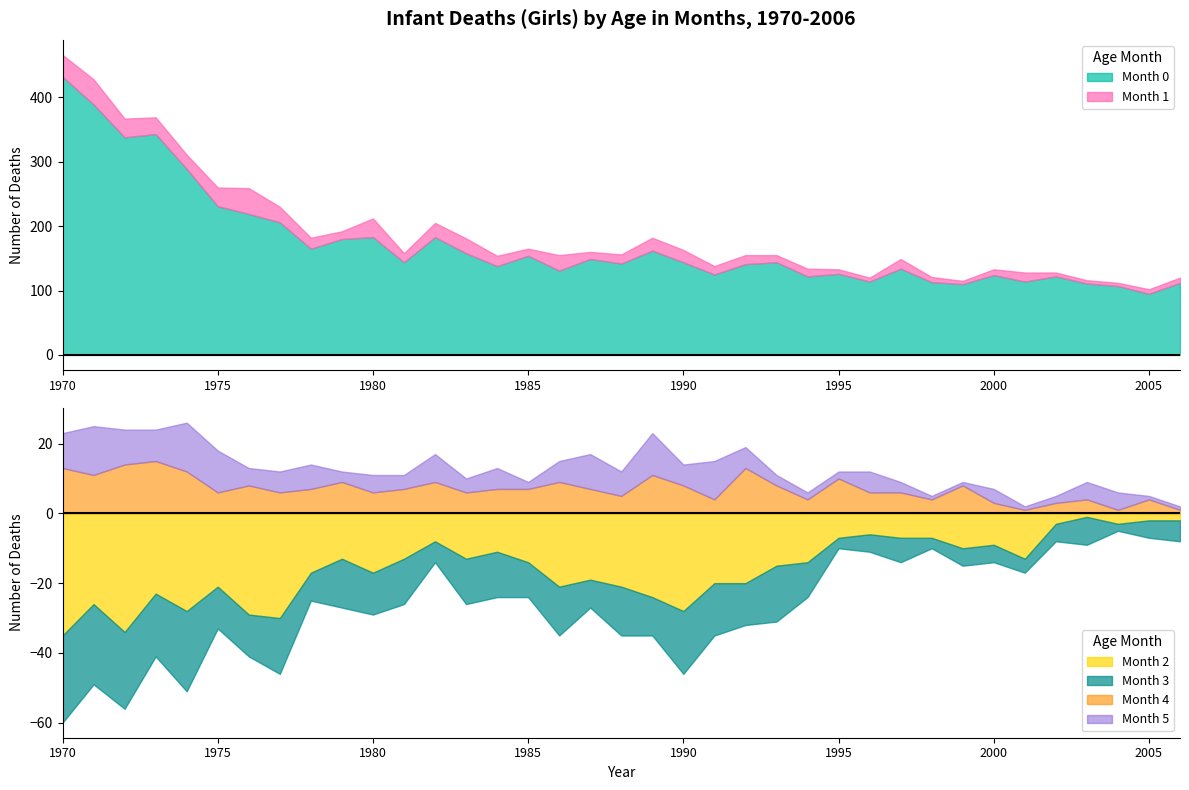

Where is the first local maximum for Month 0?

1973